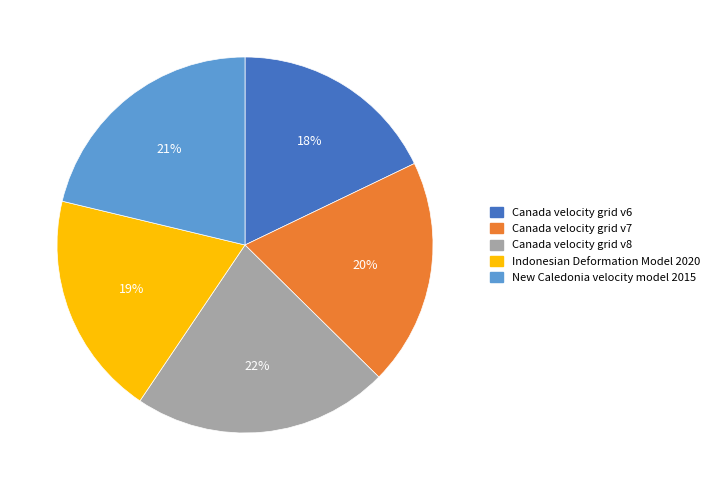

What percentage is the Canada velocity grid v6 slice, to the nearest percent?

18%